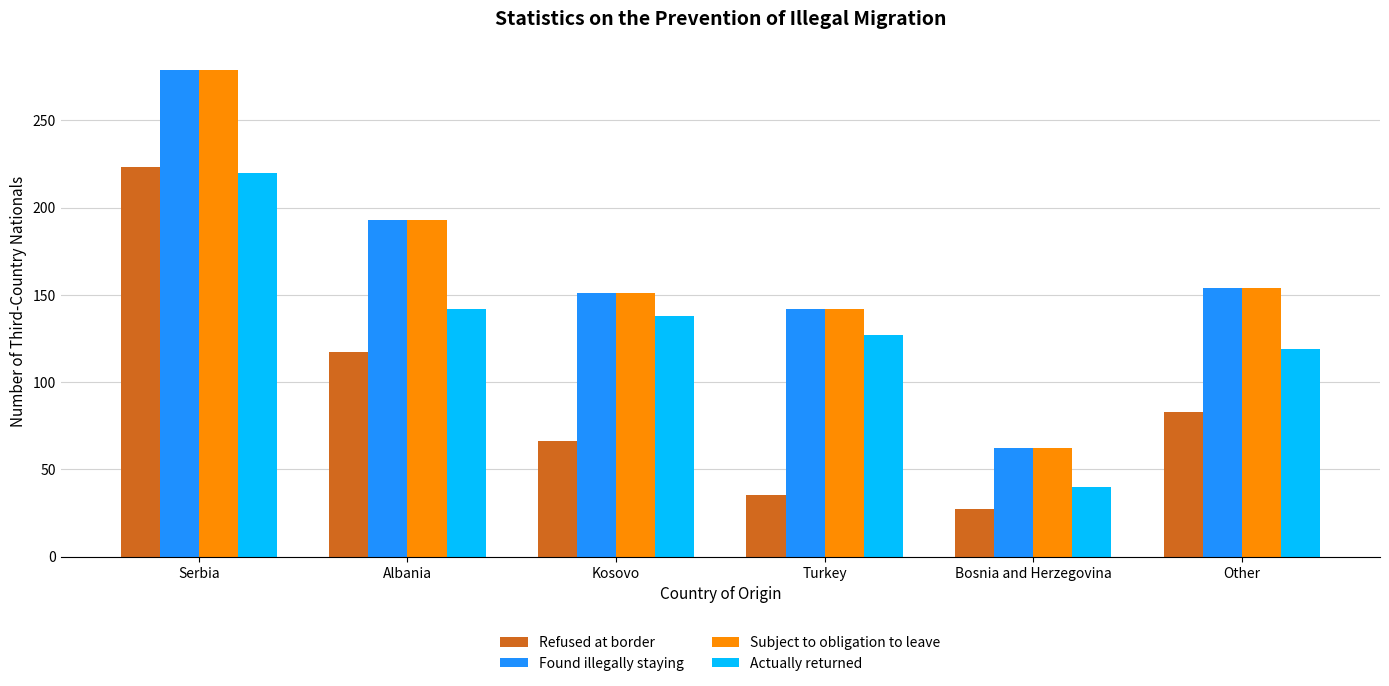

Is it true that Refused at border equals 15 at Bosnia and Herzegovina?

False